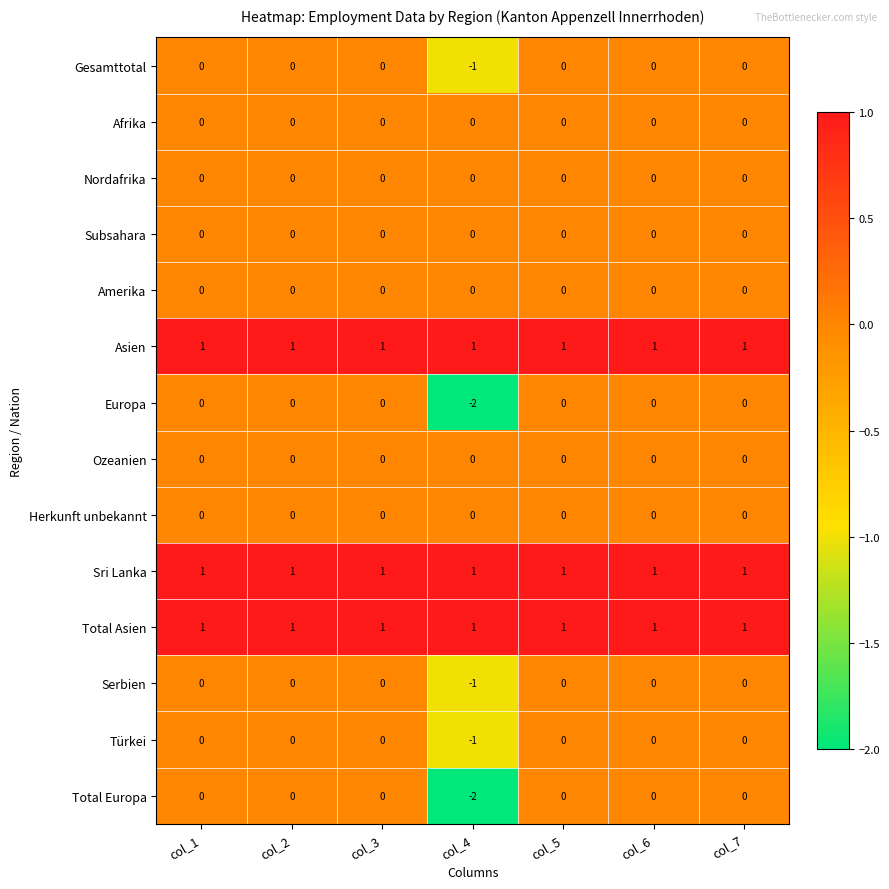

What is the difference between the highest and lowest values at col_4?

3